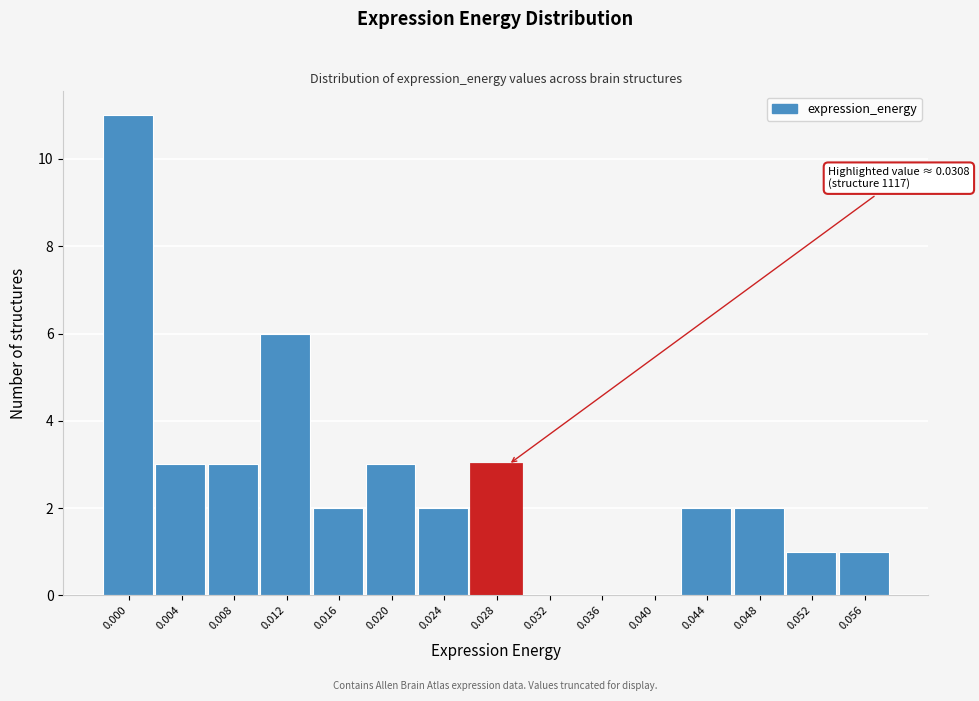

Reading right to left, list all the values displayed in this chart.

0.056=1	0.052=1	0.048=2	0.044=2	0.040=0	0.036=0	0.032=0	0.028=3	0.024=2	0.020=3	0.016=2	0.012=6	0.008=3	0.004=3	0.000=11